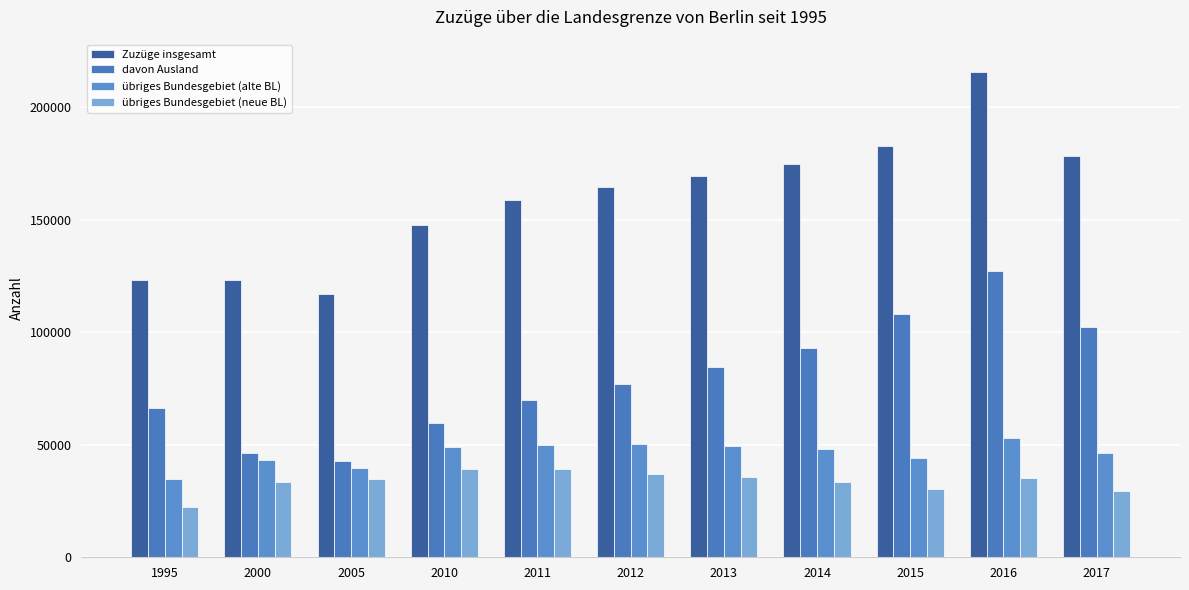

What is the value of the Zuzüge insgesamt bar at the 5th from the left?

158864